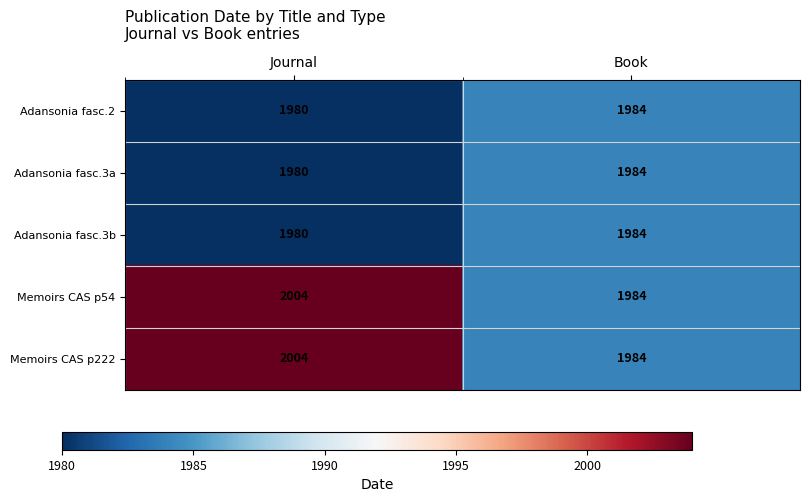

At which category is the sum across all series the highest?

Journal